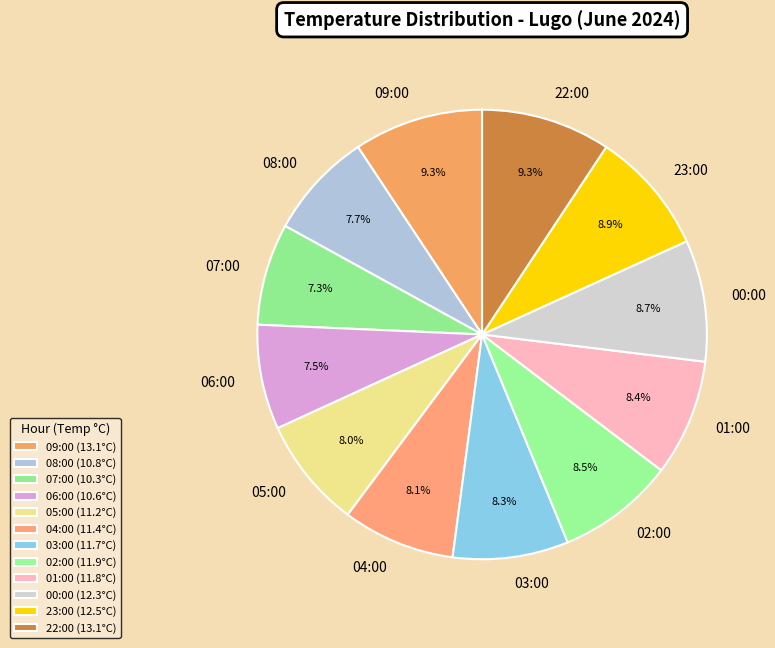

Does 03:00 account for over 50% of the chart?

No